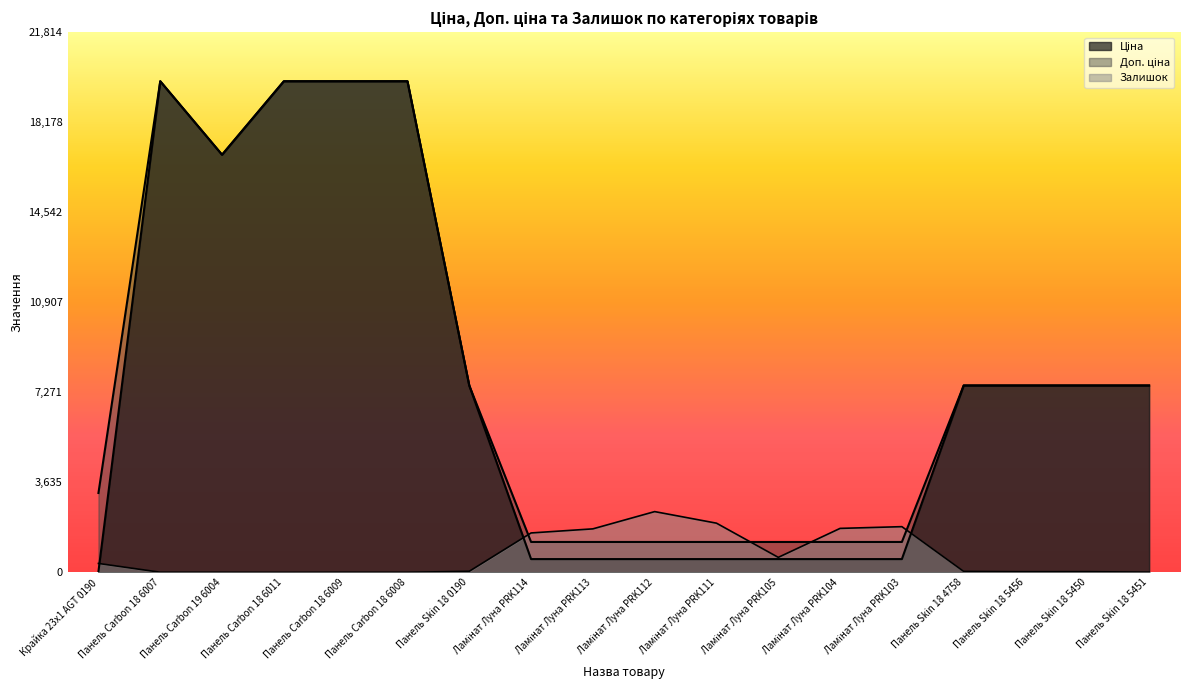

What is the difference between the maximum and minimum values in the Доп. ціна series?

18603.9